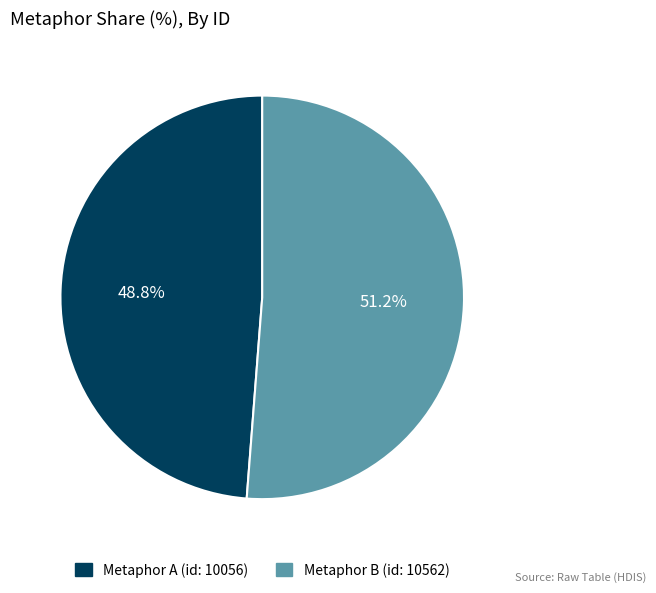

To the nearest percent, what is the average slice percentage?

50%